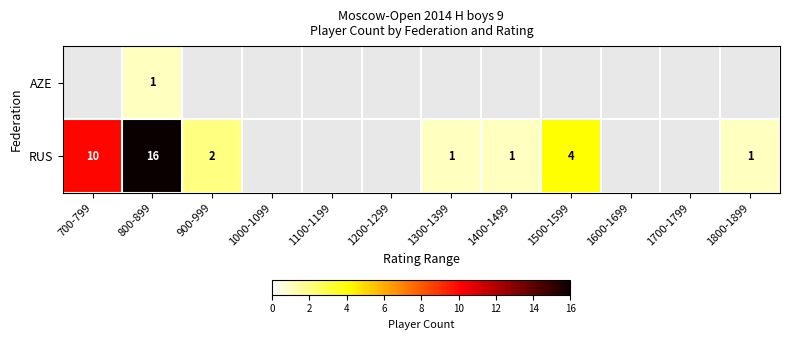

Which series has the largest range (max minus min)?

row_1